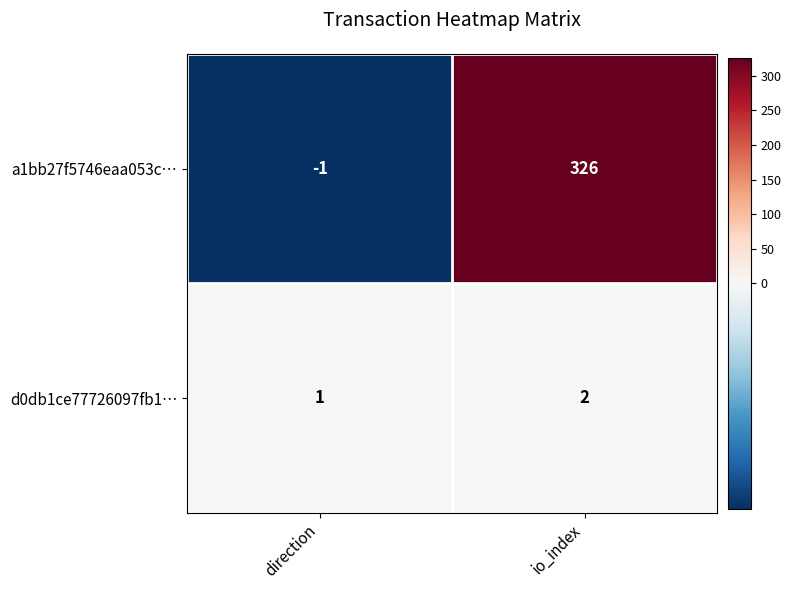

Is it true that a1bb27f5746eaa053c… equals -1 at direction?

True